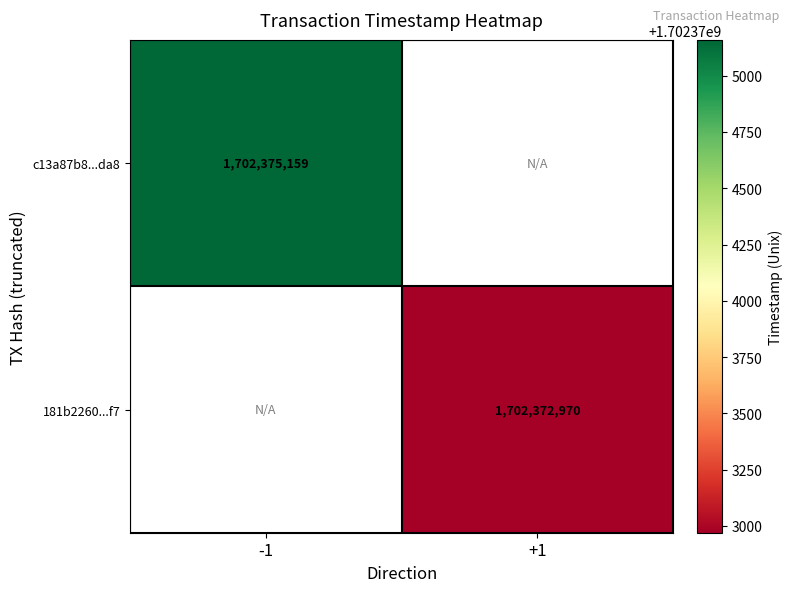

At -1, list the series in order from largest to smallest.

c13a87b8...da8, 181b2260...f7